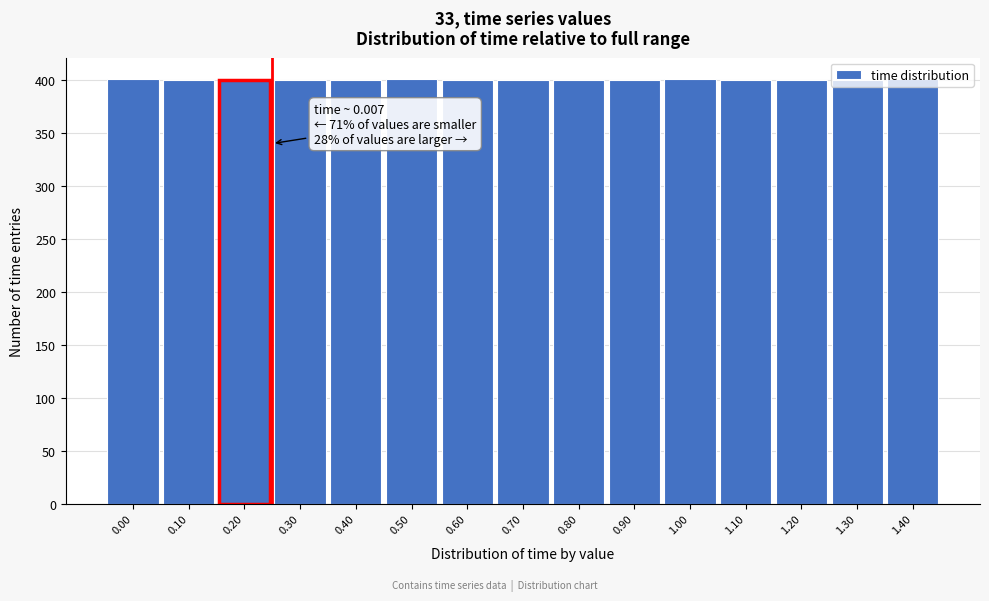

What is the average value?

400